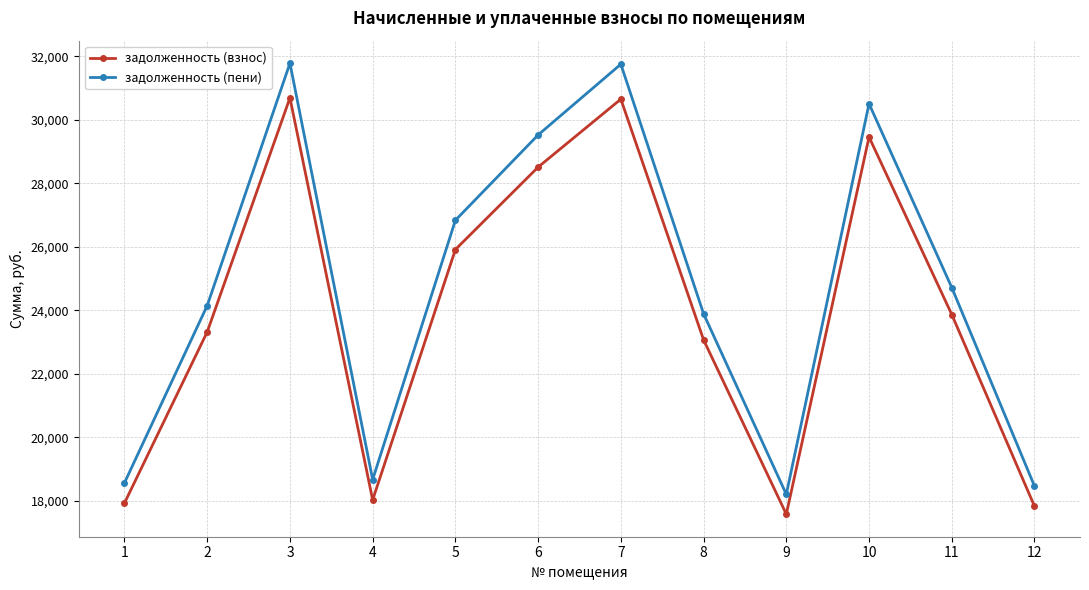

What is the average value of the задолженность (взнос) series?

23903.3